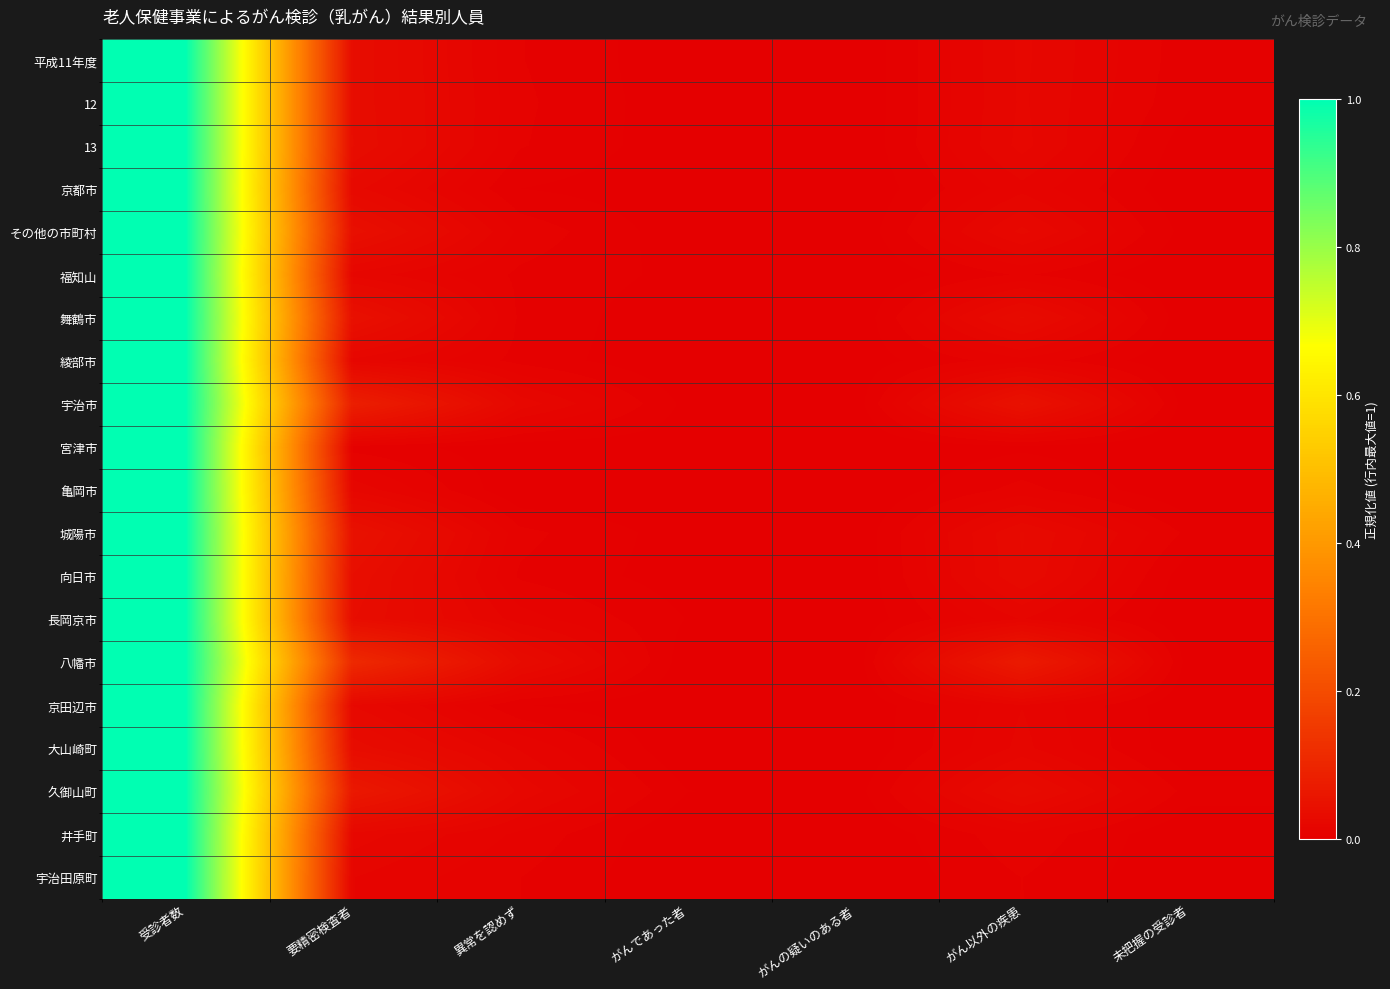

What is the total value across all series at 異常を認めず?

0.2